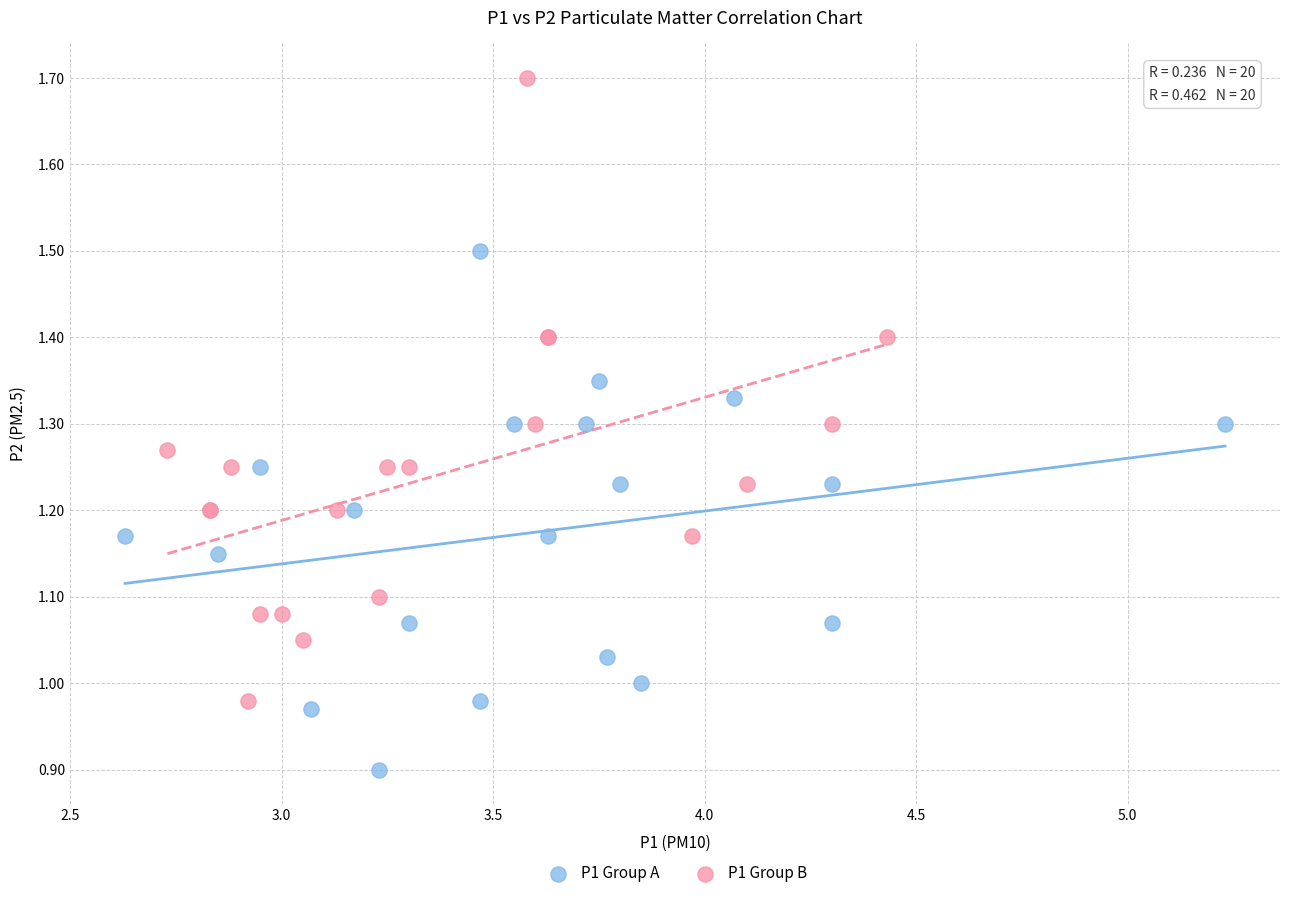

Which series has the largest Y range (max minus min)?

P1 Group B